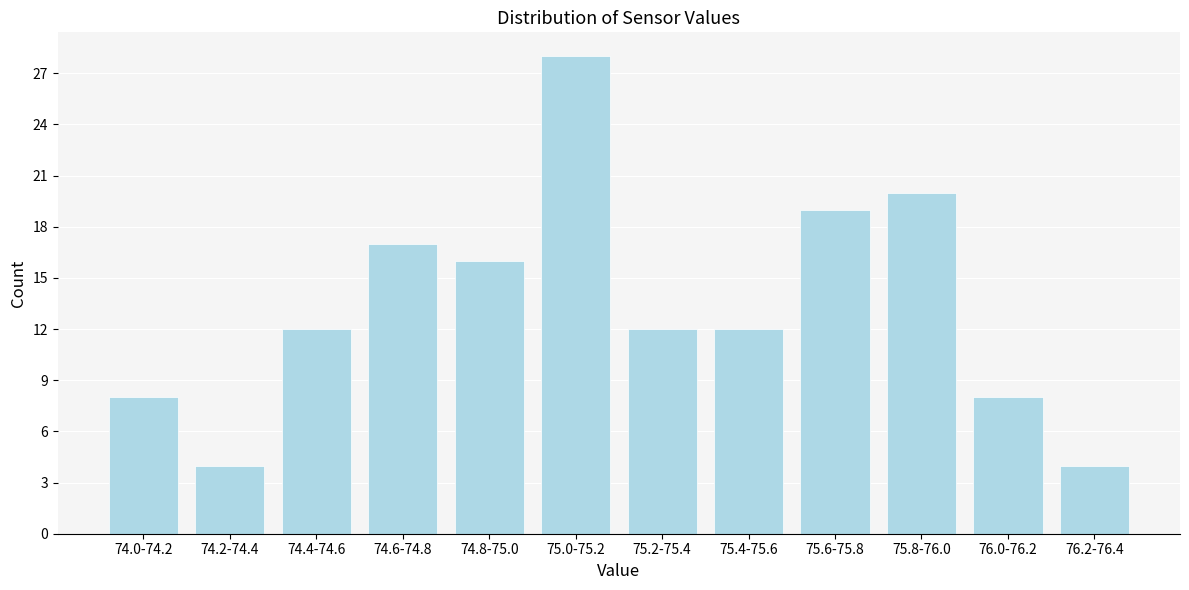

Reading right to left, list all the values displayed in this chart.

4	8	20	19	12	12	28	16	17	12	4	8